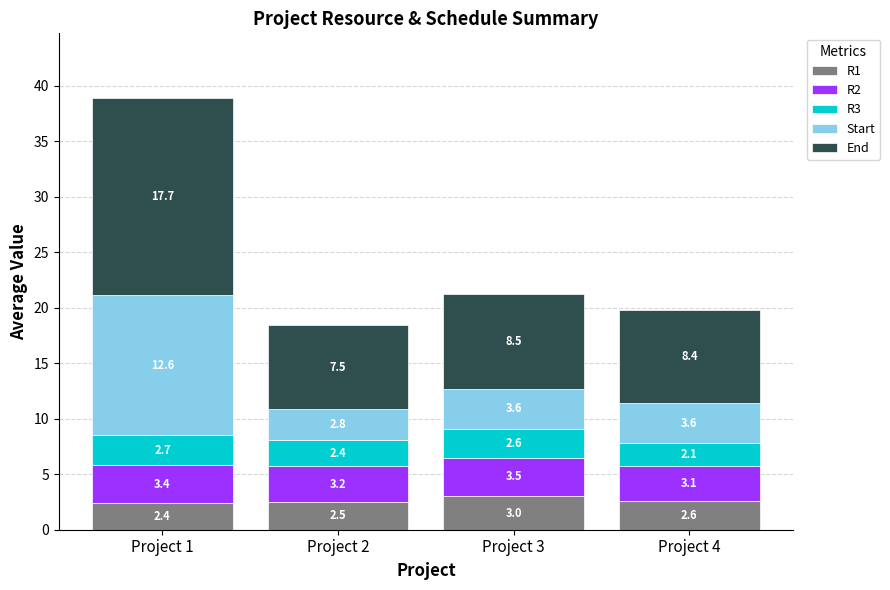

At which label does R1 reach its minimum?

Project 1